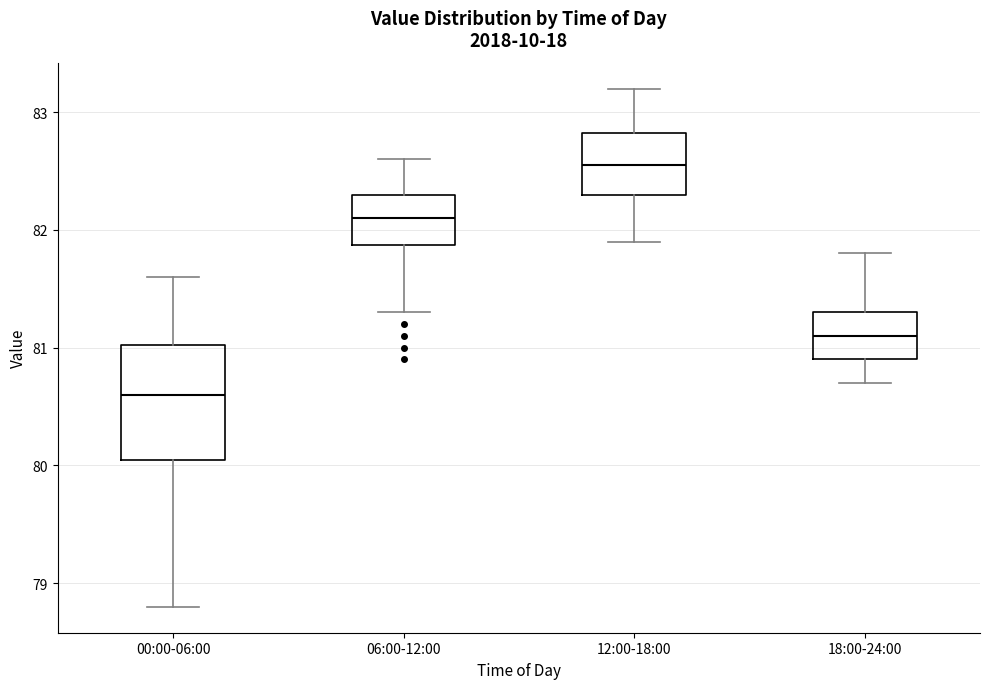

Which box is the tallest, from its lower edge to its upper edge?

00:00-06:00